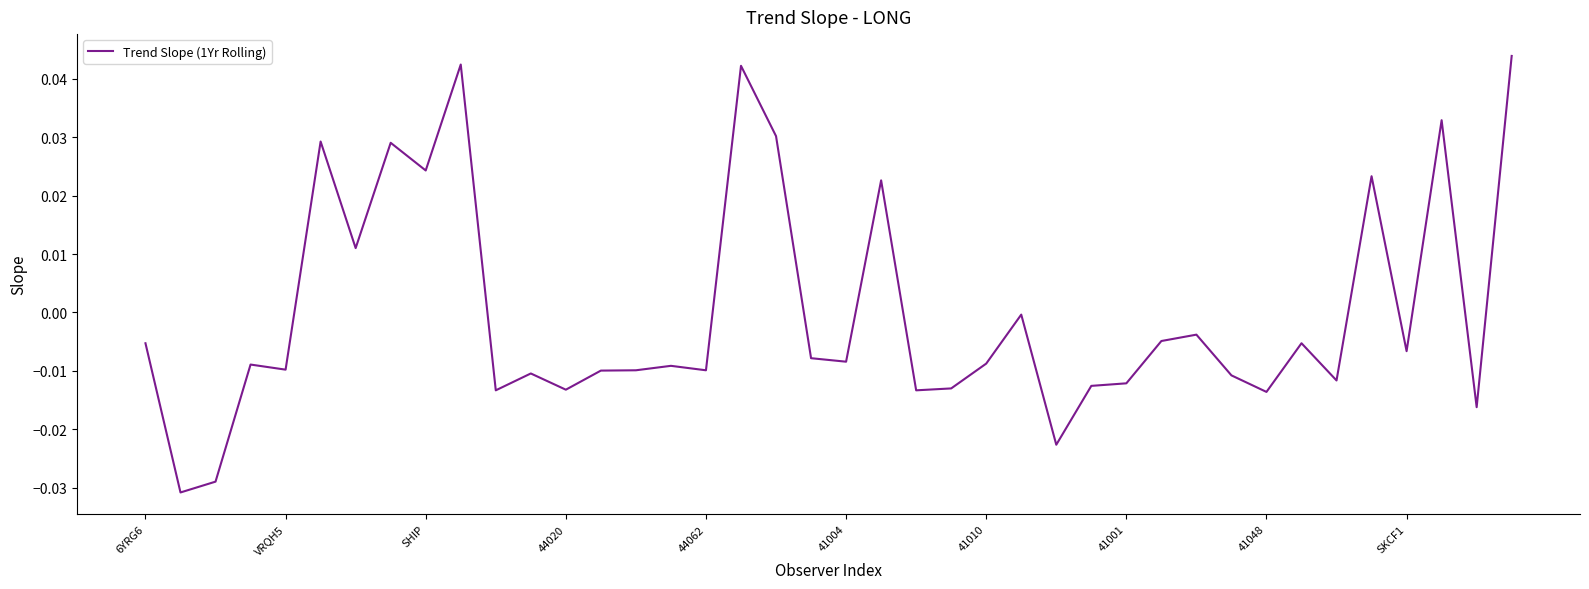

Between SHIP and VRQH5, which is larger?

SHIP